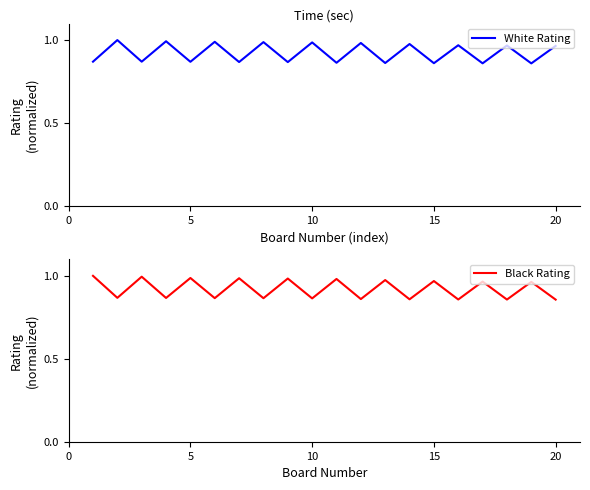

What are all the series names shown in the legend?

White Rating, Black Rating